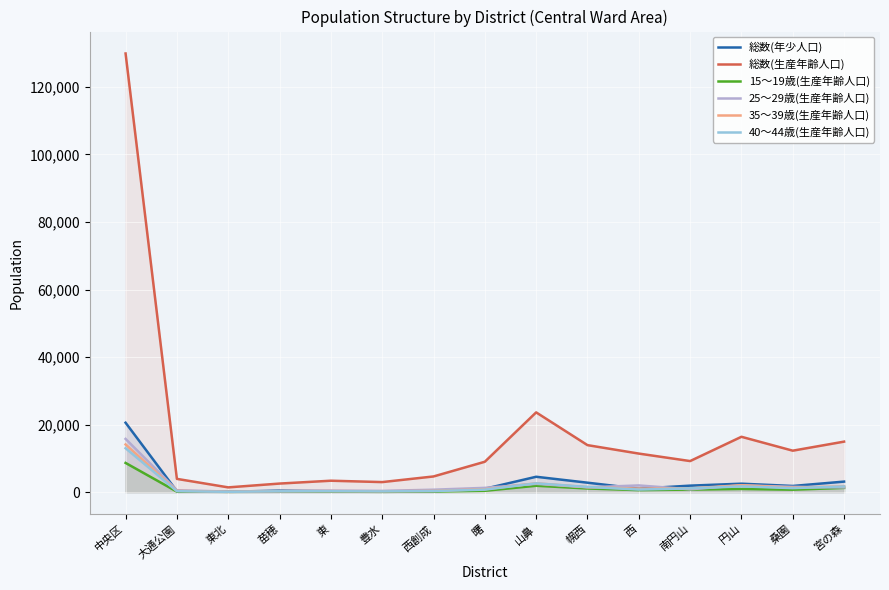

Reading right to left, extract all data points from this chart.

総数(年少人口): 宮の森=3139	桑園=1846	円山=2519	南円山=1942	西=1043	幌西=2816	山鼻=4570	曙=1017	西創成=300	豊水=212	東=287	苗穂=457	東北=141	大通公園=286	中央区=20575
総数(生産年齢人口): 宮の森=14975	桑園=12294	円山=16407	南円山=9218	西=11436	幌西=13937	山鼻=23634	曙=9016	西創成=4661	豊水=2993	東=3401	苗穂=2556	東北=1427	大通公園=3944	中央区=129899
15～19歳(生産年齢人口): 宮の森=1279	桑園=740	円山=959	南円山=772	西=617	幌西=1097	山鼻=1907	曙=419	西創成=195	豊水=106	東=167	苗穂=135	東北=111	大通公園=165	中央区=8669
25～29歳(生産年齢人口): 宮の森=1411	桑園=1587	円山=2035	南円山=861	西=2004	幌西=1448	山鼻=2484	曙=1286	西創成=739	豊水=389	東=473	苗穂=289	東北=183	大通公園=589	中央区=15778
35～39歳(生産年齢人口): 宮の森=1734	桑園=1344	円山=2072	南円山=1121	西=1065	幌西=1493	山鼻=2629	曙=883	西創成=385	豊水=269	東=323	苗穂=311	東北=103	大通公園=400	中央区=14132
40～44歳(生産年齢人口): 宮の森=1696	桑園=1206	円山=1728	南円山=1119	西=779	幌西=1557	山鼻=2619	曙=765	西創成=332	豊水=250	東=285	苗穂=276	東北=114	大通公園=301	中央区=13027